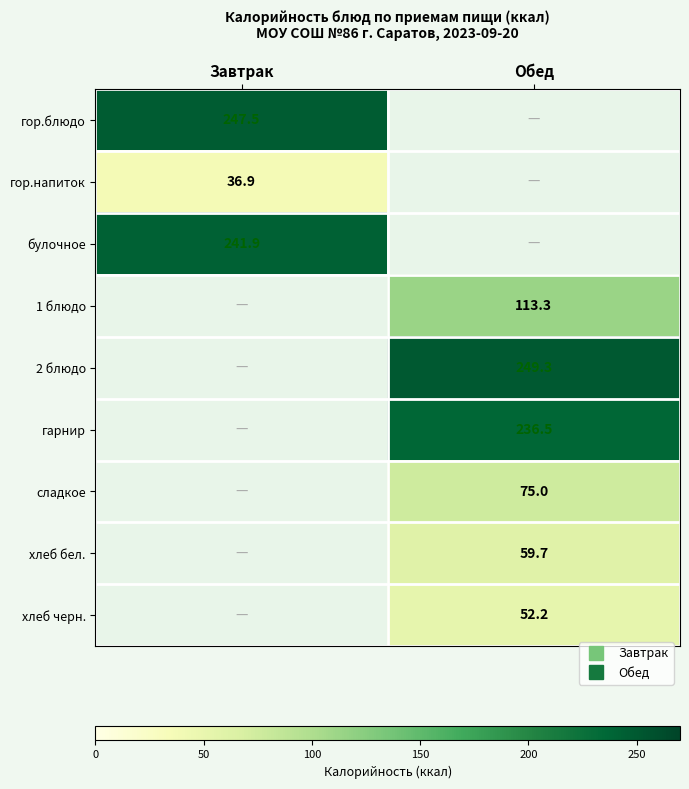

Which series has the widest spread of values?

гор.блюдо